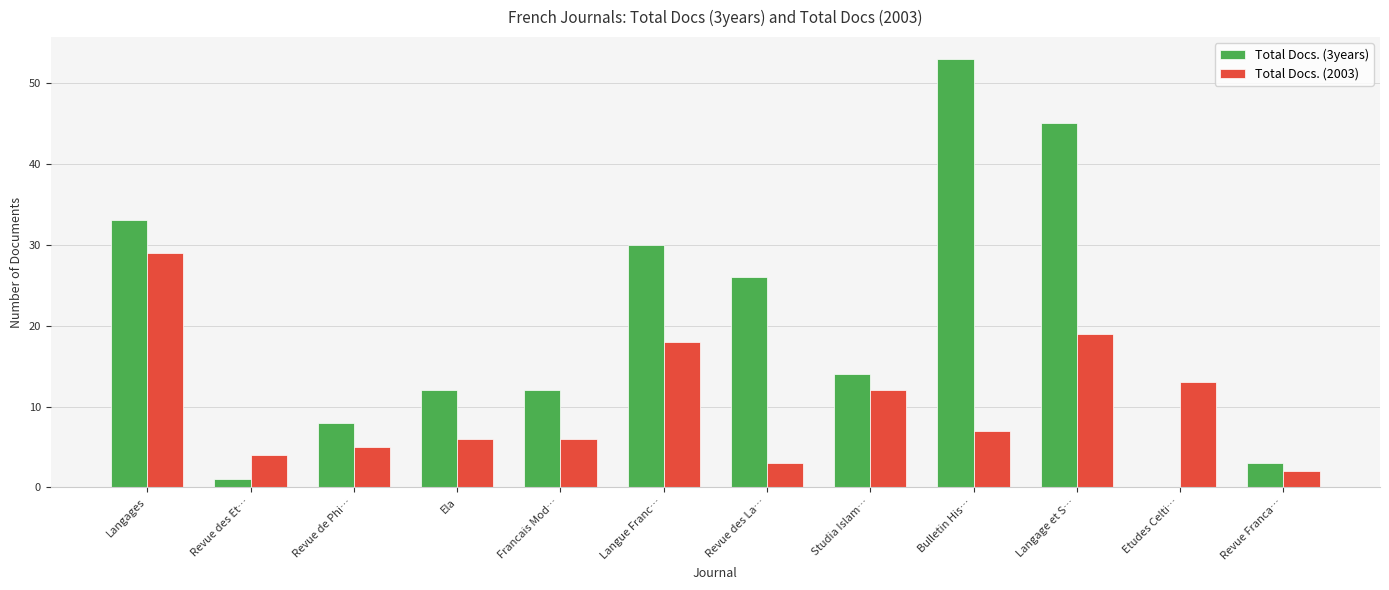

Is the value of Total Docs. (2003) at Studia Islam… greater than the value of Total Docs. (3years) at Bulletin His…?

No